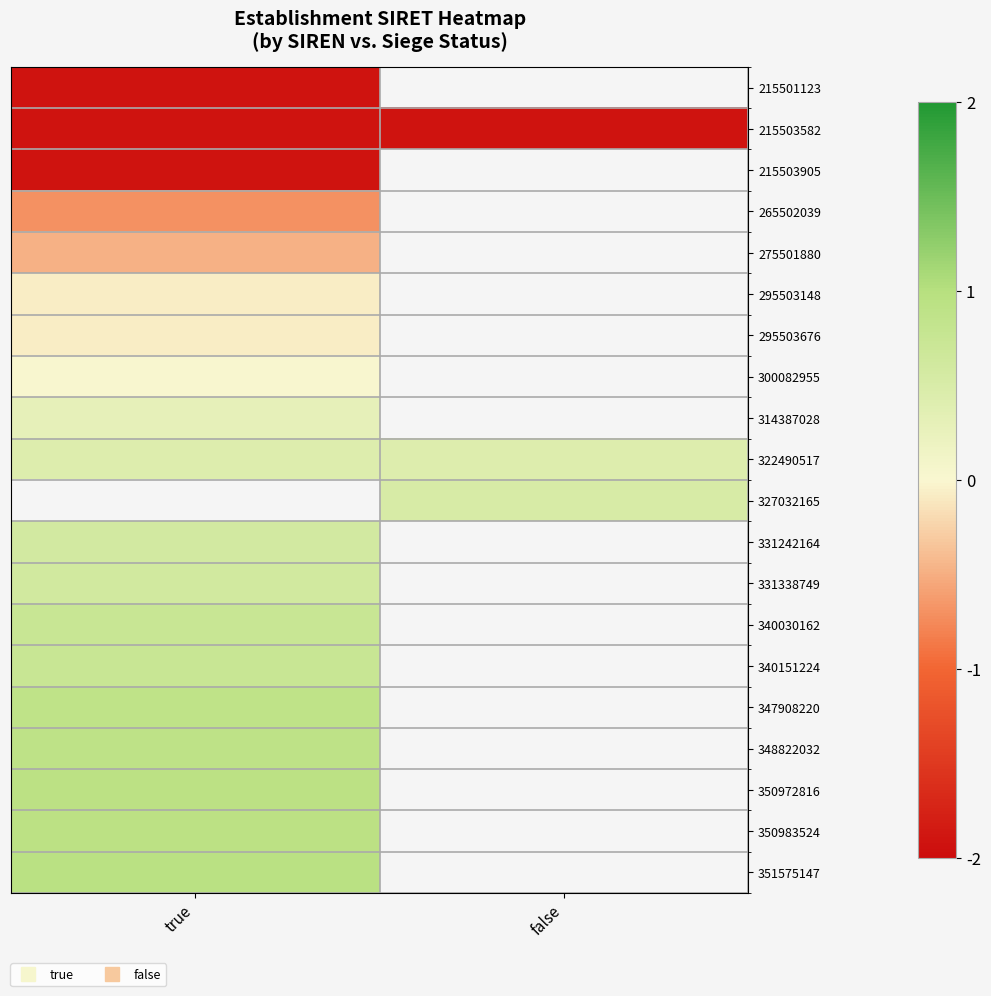

Rank the series by their maximum value, from highest to lowest.

351575147, 350983524, 350972816, 348822032, 347908220, 340151224, 340030162, 331338749, 322490517, 327032165, 331242164, 314387028, 300082955, 295503676, 295503148, 275501880, 265502039, 215503905, 215503582, 215501123